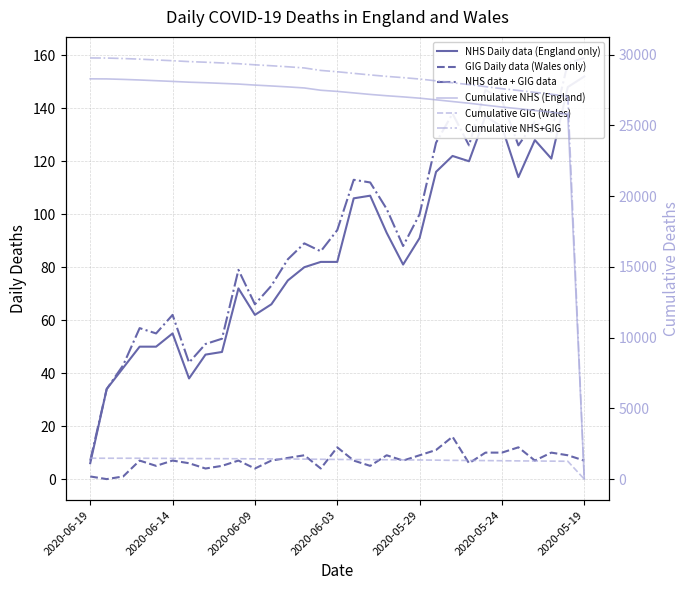

What is the maximum value for NHS data + GIG data?

159